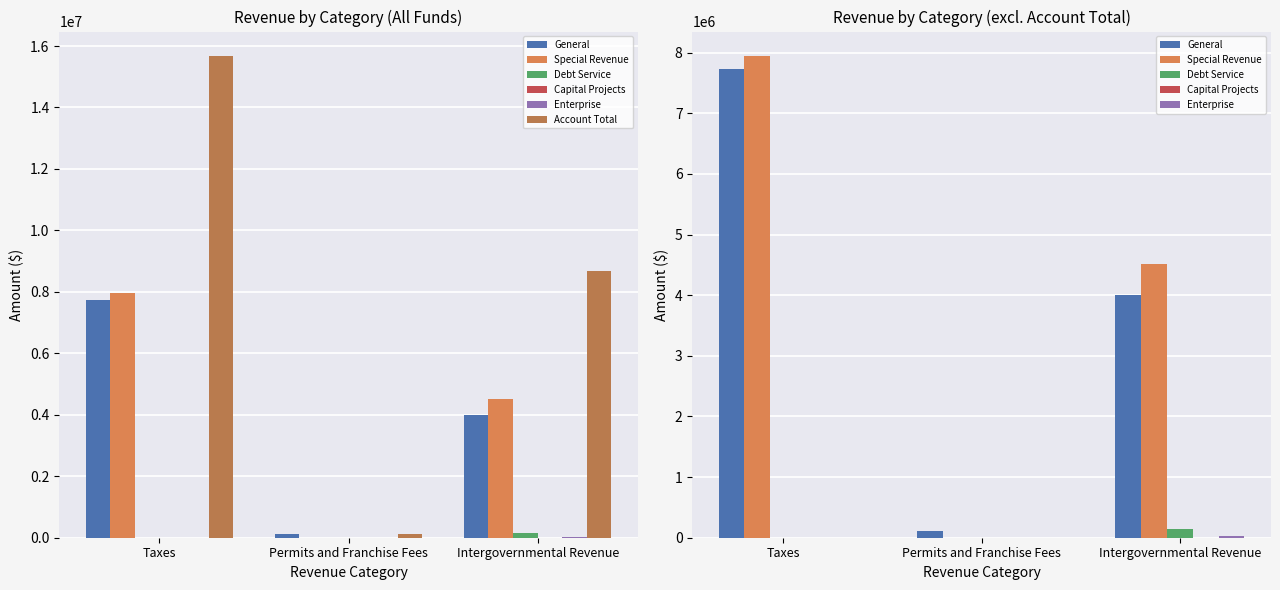

What is the sum of all Account Total values?

24495951